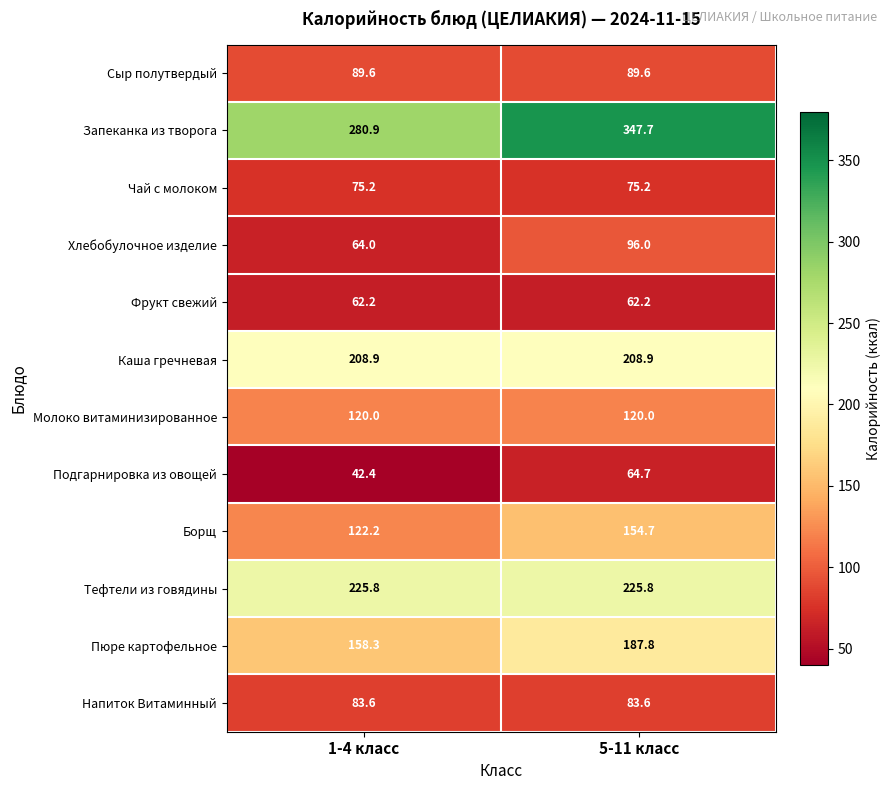

Which series has the largest total across all categories?

Запеканка из творога